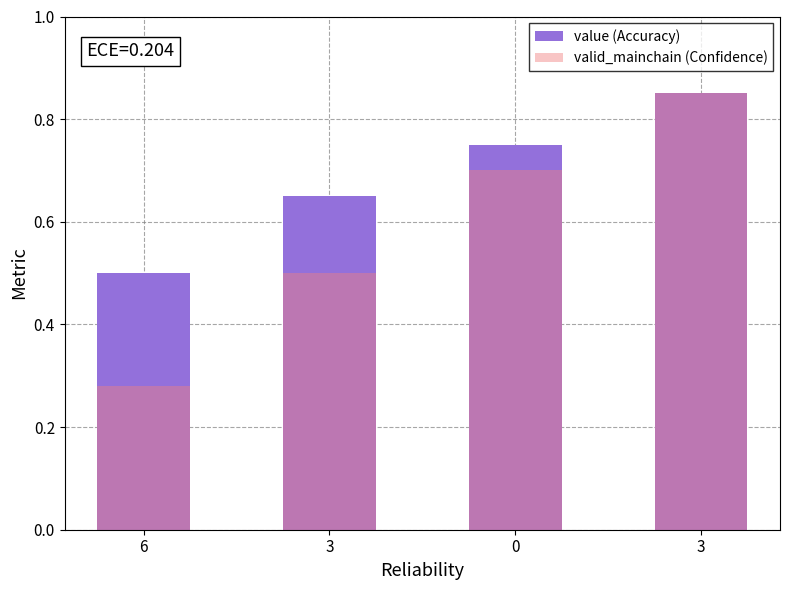

The value (Accuracy) series shows 0.5 at 6. True or false?

True